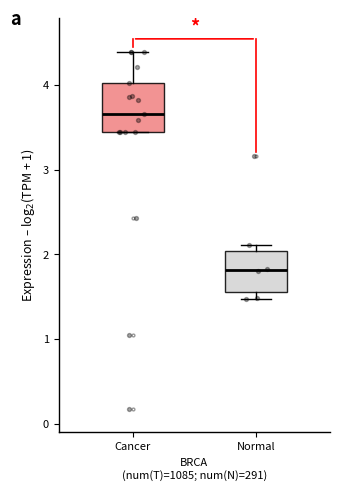

Reading left to right, read every box against the y-axis: the position of its median line, the range the box covers, and the ends of its whiskers. The values are not printed on the chart, so give them approximately, as read against the axis.

Cancer: median 3.7, box 3.4 to 4.0, whiskers 3.4 to 4.4
Normal: median 1.8, box 1.6 to 2.0, whiskers 1.5 to 2.1